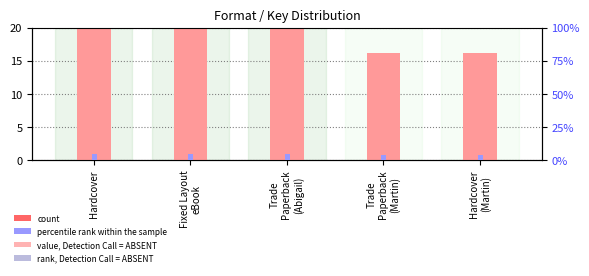

True or false: percentile rank within the sample has a value of 9.0 at Hardcover.

False